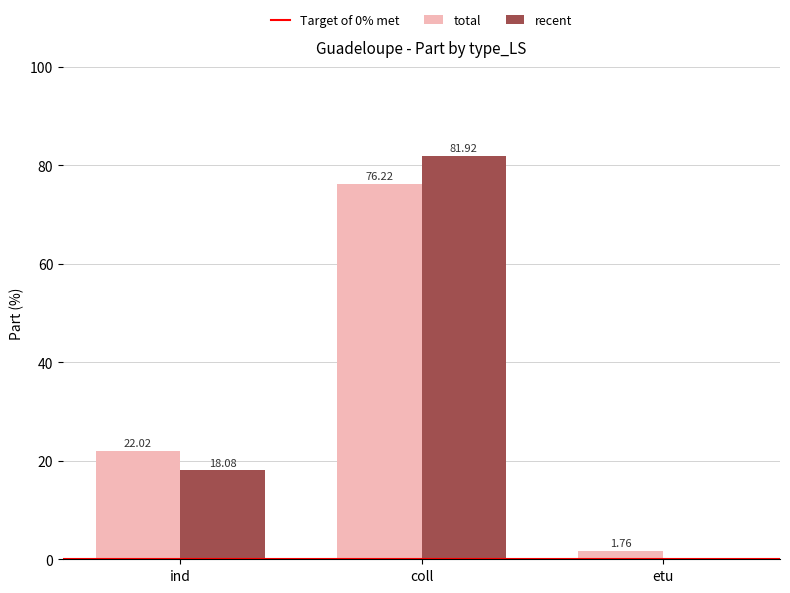

Between coll and etu, which series saw the biggest shift?

recent